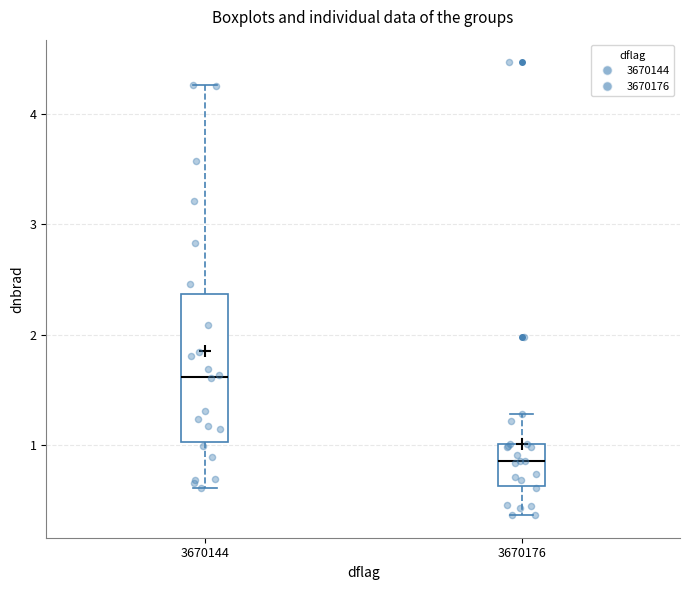

Which box is the tallest, from its lower edge to its upper edge?

3670144